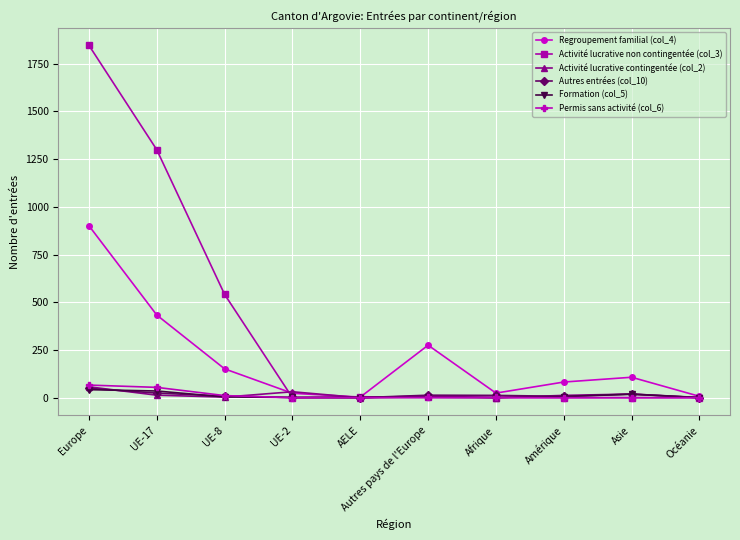

What is the difference between the Autres entrées (col_10) values at UE-8 and Amérique?

1